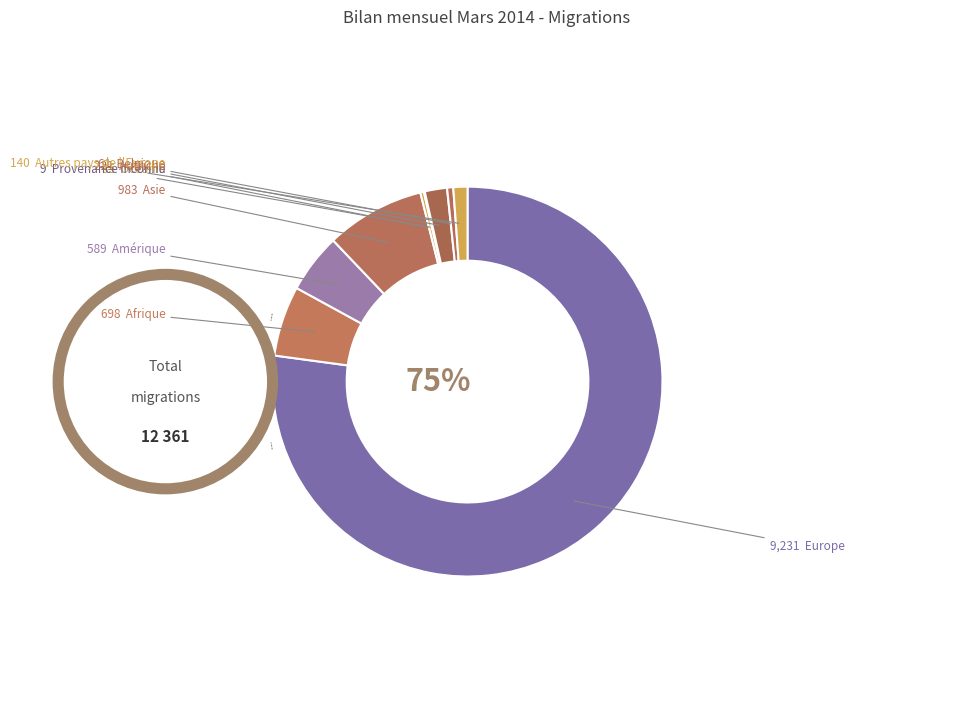

True or false: Autriche accounts for 2% of the total.

True